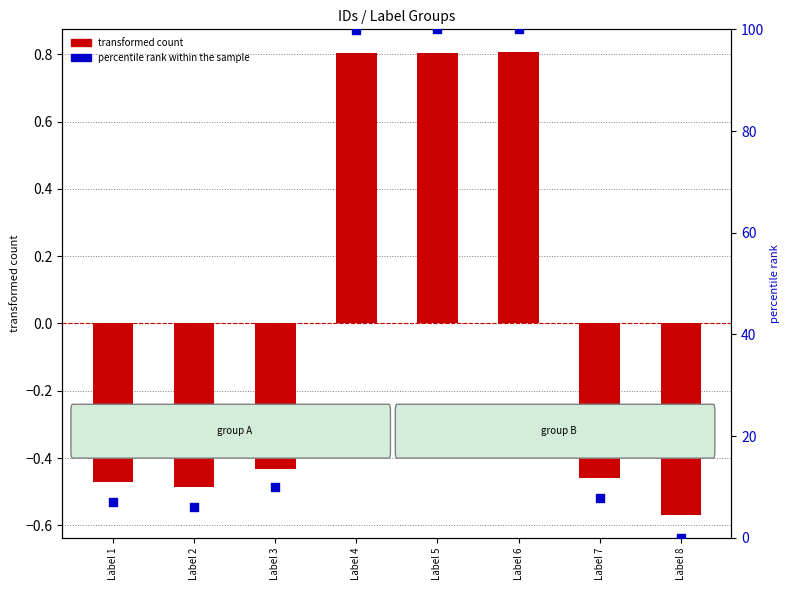

Which series has the largest total across all categories?

percentile rank within the sample